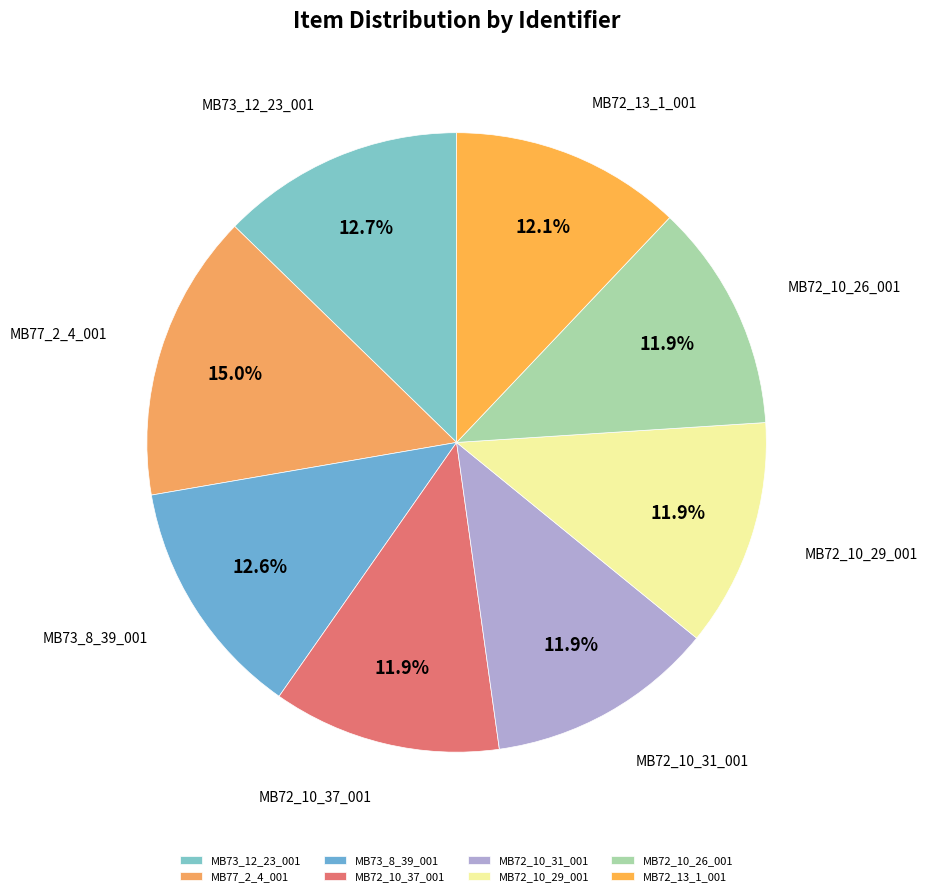

Does MB72_10_29_001 account for over 50% of the chart?

No